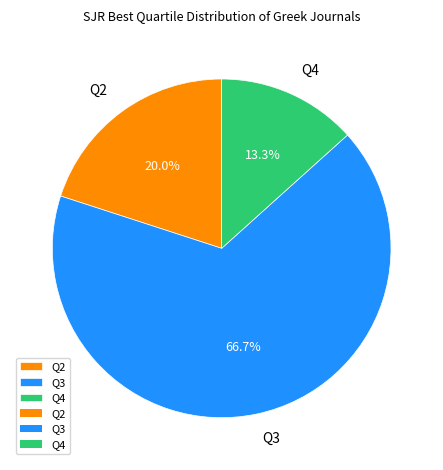

Do Q3 and Q2 together represent more than half of the pie?

Yes